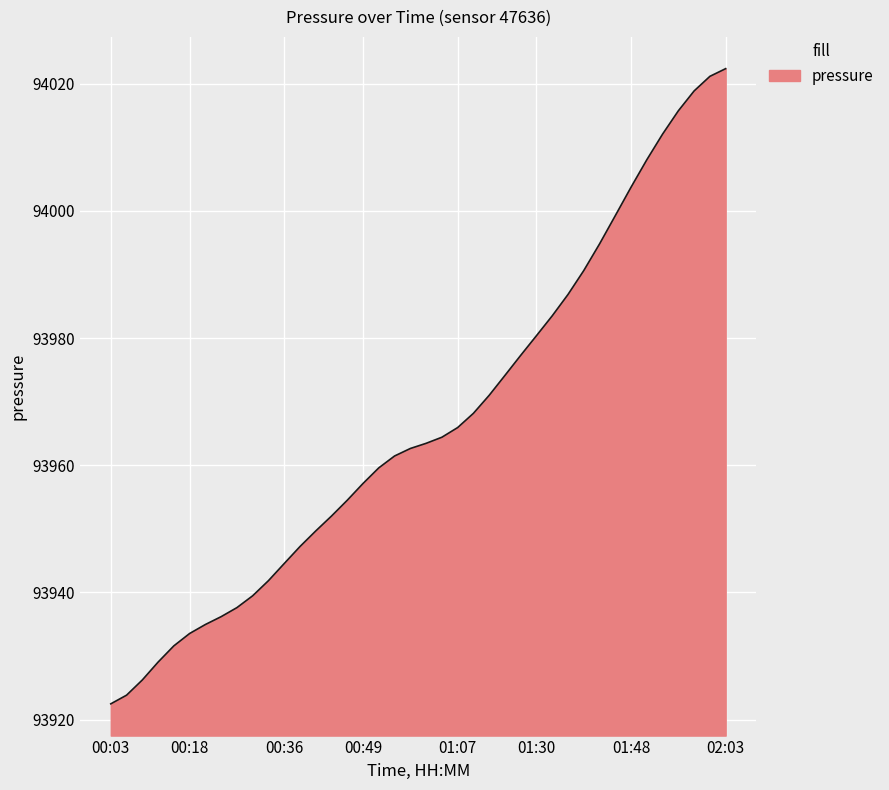

What is the difference between the maximum and minimum values?

99.9